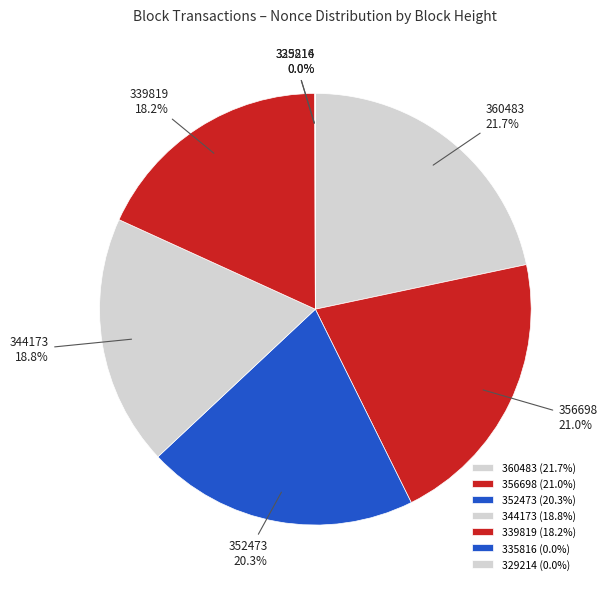

Is the sum of 352473 and 344173 greater than half?

No